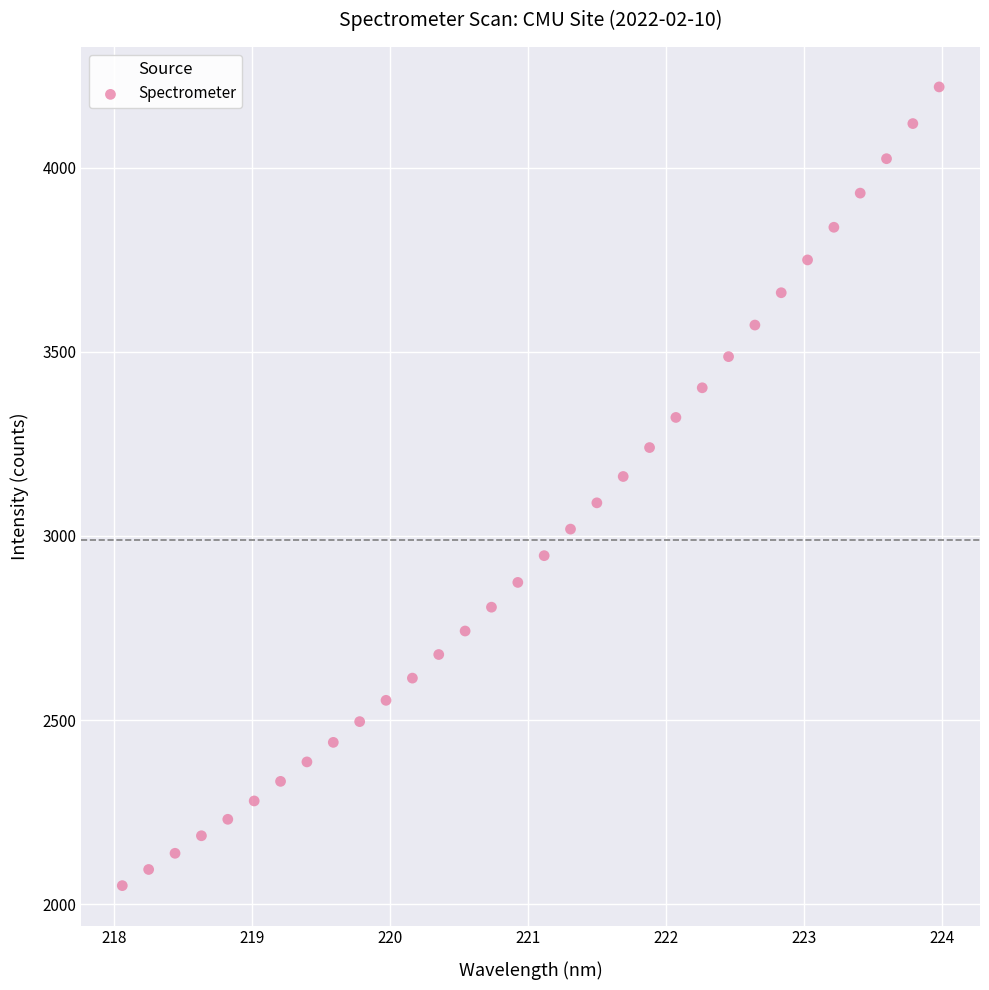

What is the range of X values (max minus min)?

5.9